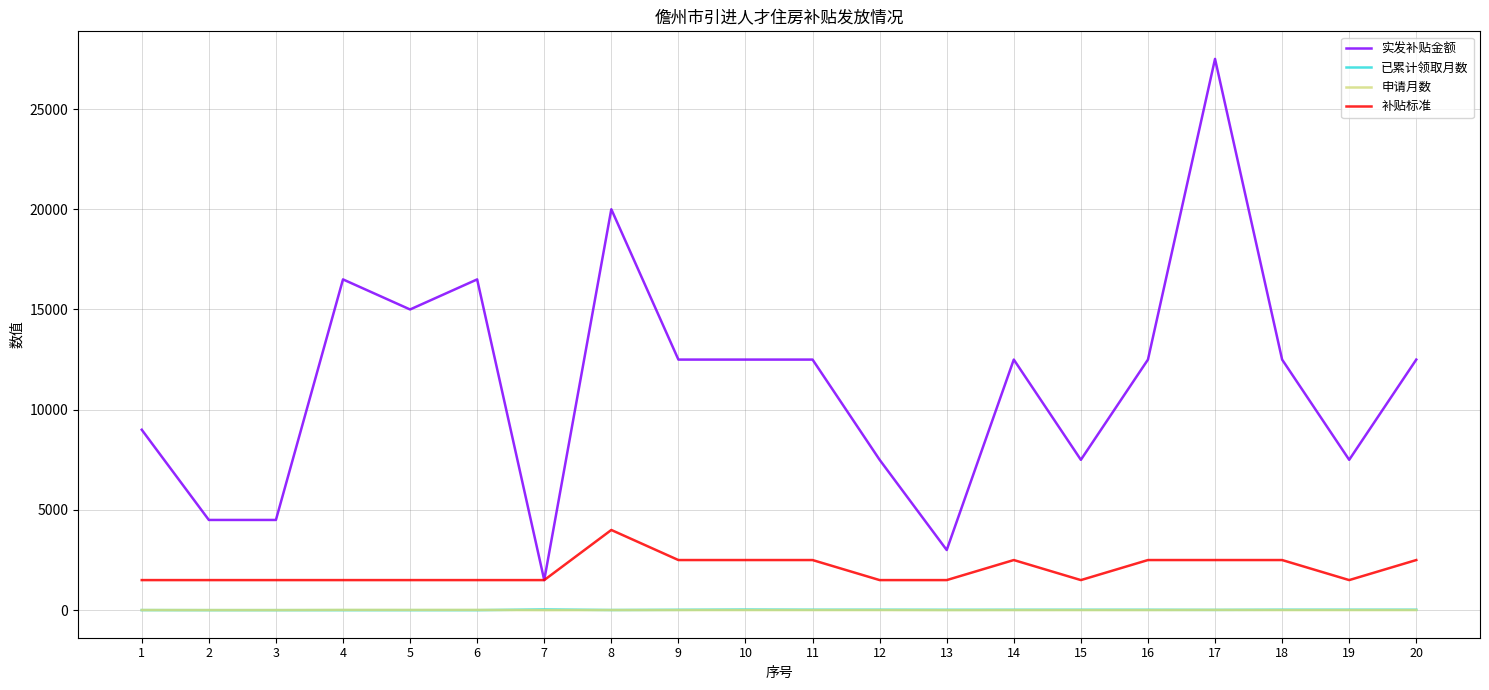

What is the lowest value of the 实发补贴金额 series?

1500